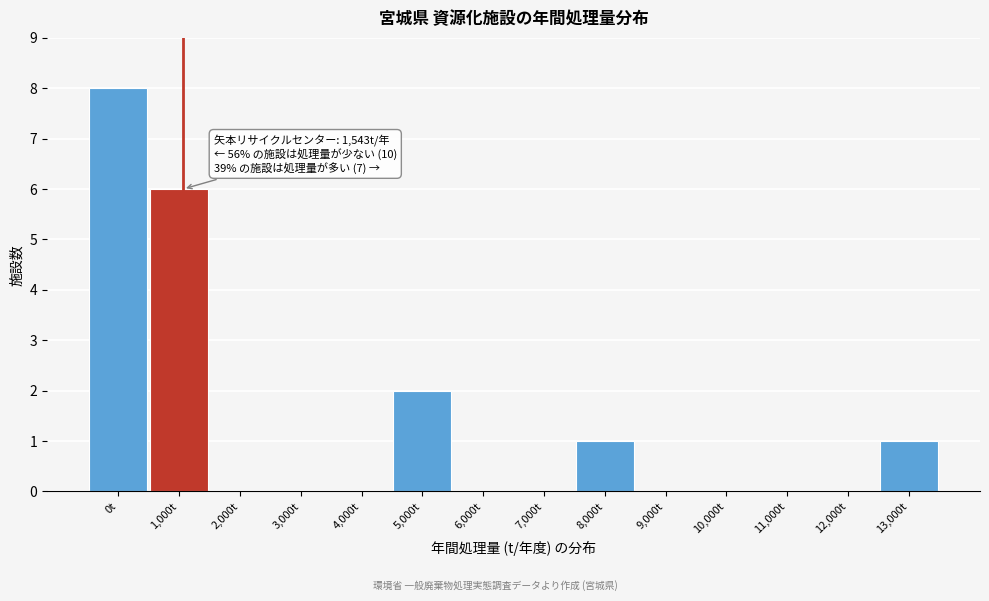

Reading right to left, extract all data points from this chart.

13,000t=1	12,000t=0	11,000t=0	10,000t=0	9,000t=0	8,000t=1	7,000t=0	6,000t=0	5,000t=2	4,000t=0	3,000t=0	2,000t=0	1,000t=6	0t=8